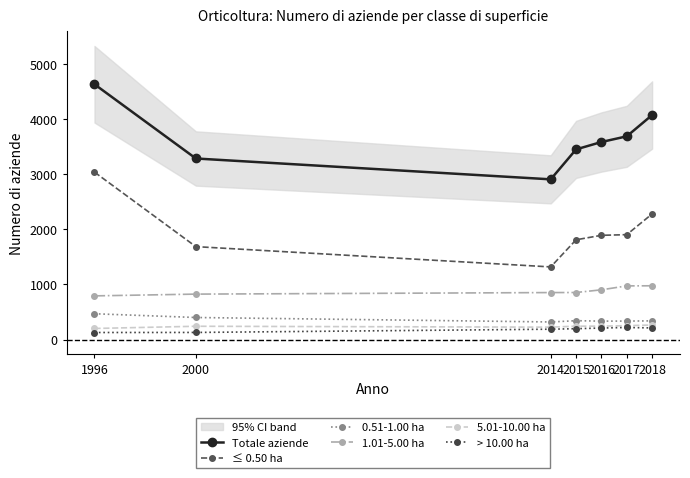

How many interior local valleys does the 5.01-10.00 ha series have?

1